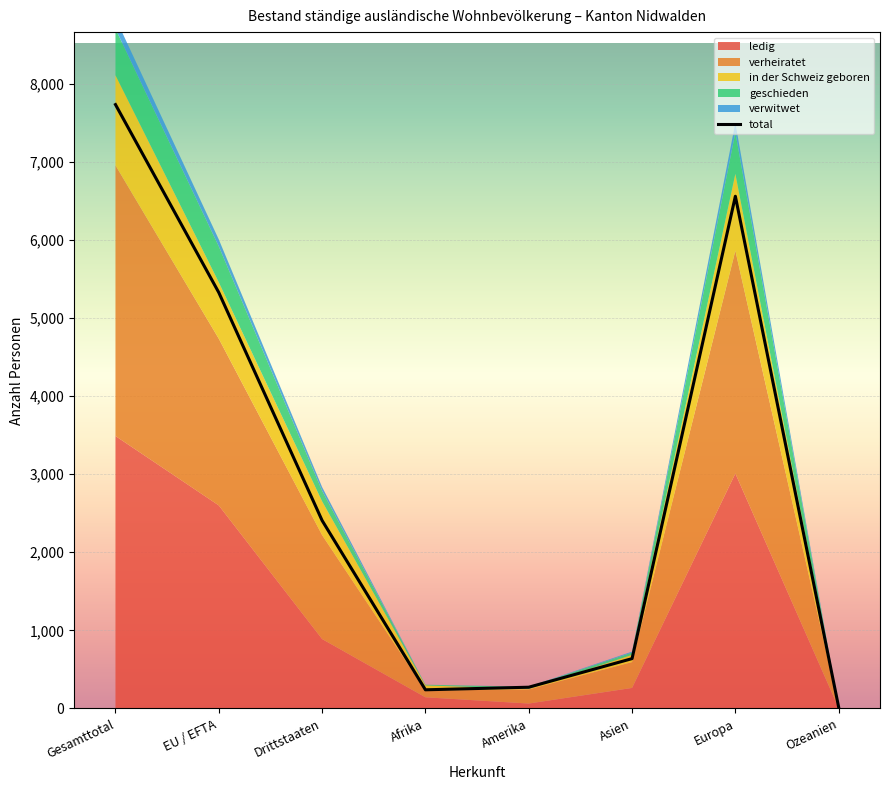

Between Europa and Ozeanien, which is larger?

Europa